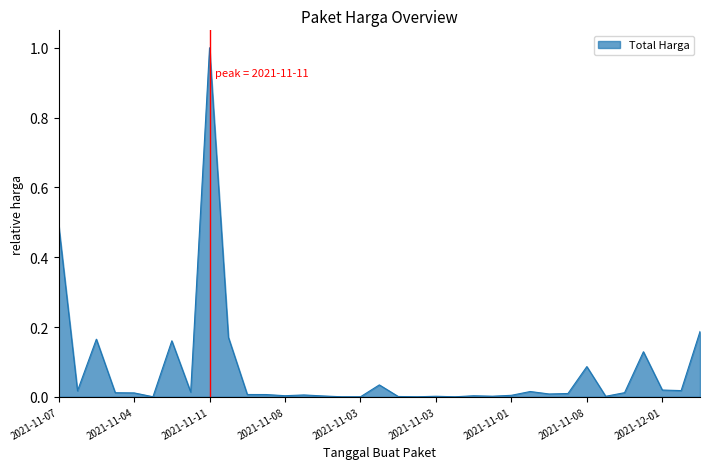

What is the greatest value displayed?

1.0